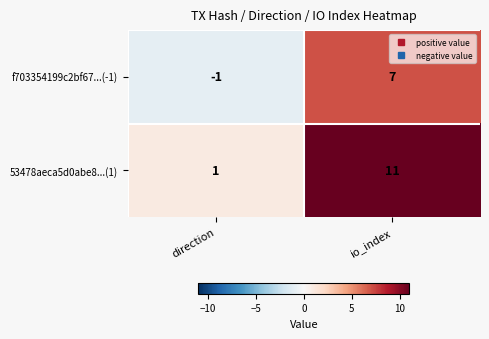

Reading left to right, transcribe all the data shown in this chart.

f703354199c2bf67...(-1): direction=-1	io_index=7
53478aeca5d0abe8...(1): direction=1	io_index=11